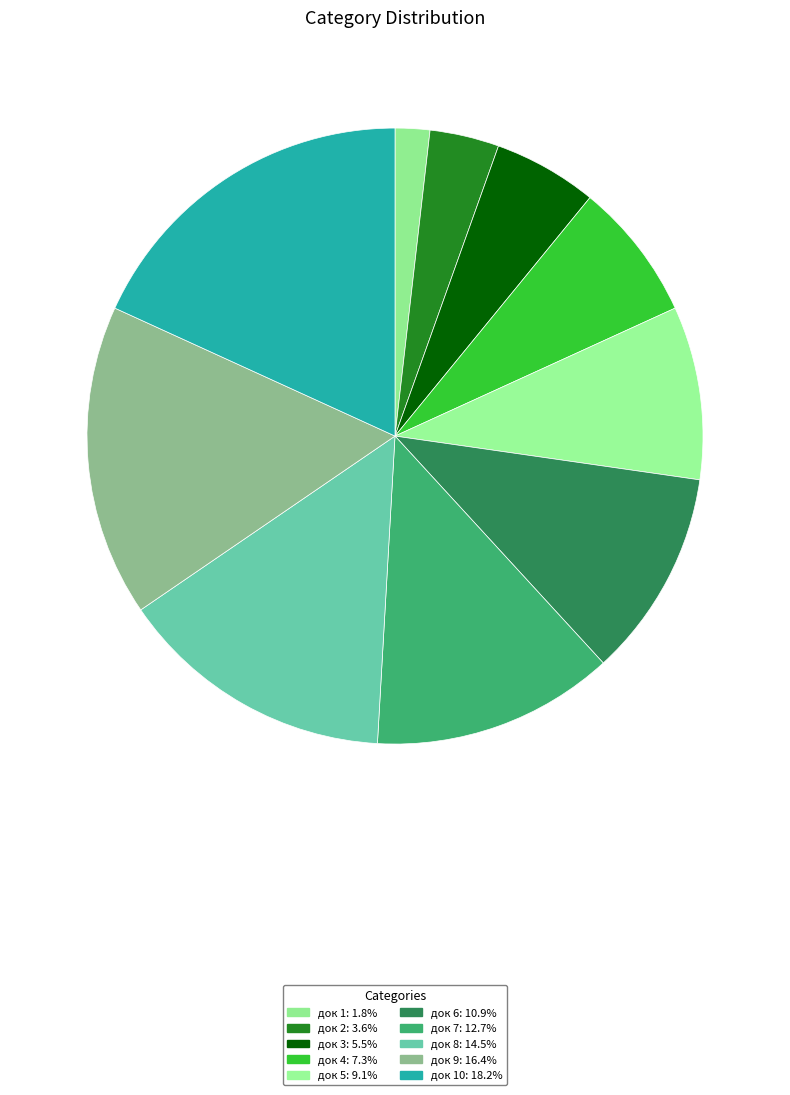

How many slices are in this pie chart?

10